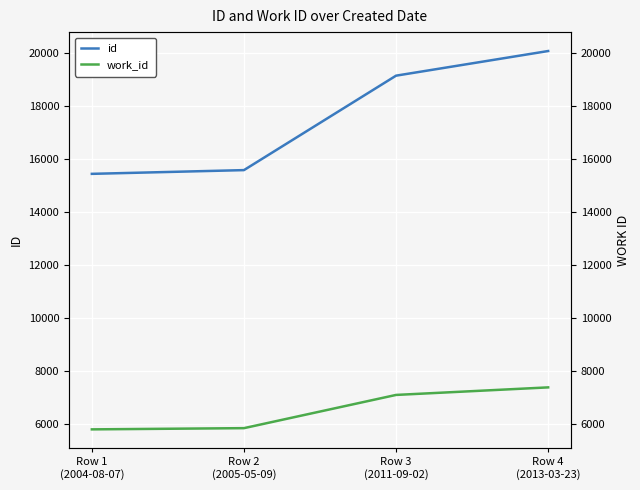

Between Row 2
(2005-05-09) and Row 3
(2011-09-02), which series saw the biggest shift?

id